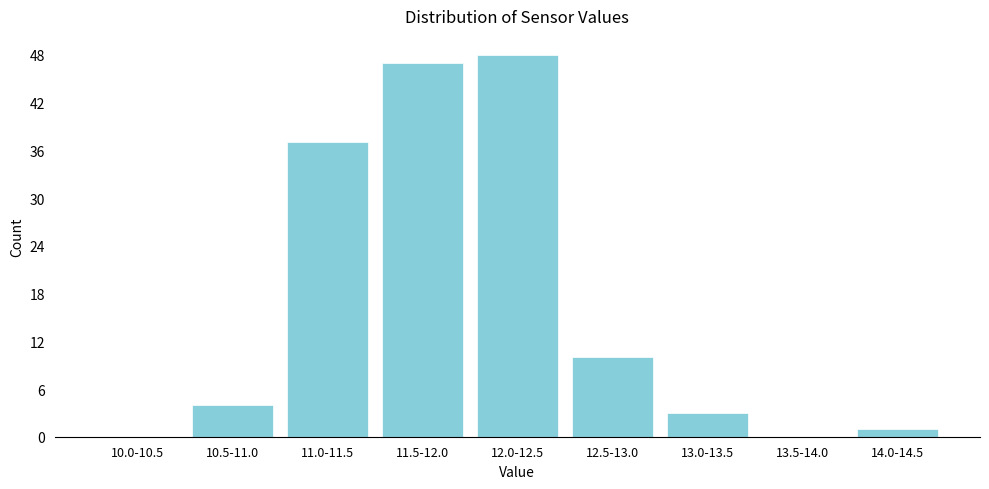

Reading right to left, list all the values displayed in this chart.

14.0-14.5=1	13.5-14.0=0	13.0-13.5=3	12.5-13.0=10	12.0-12.5=48	11.5-12.0=47	11.0-11.5=37	10.5-11.0=4	10.0-10.5=0